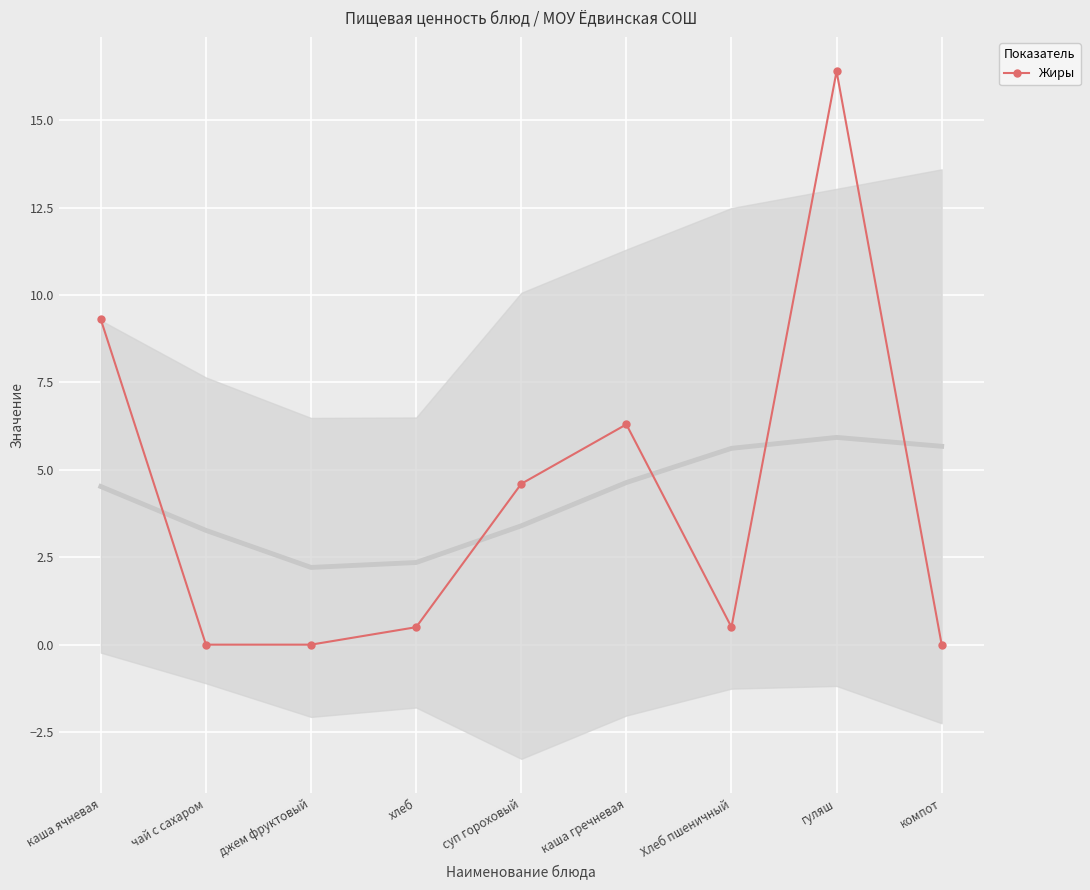

Between каша ячневая and каша гречневая, which is larger?

каша ячневая